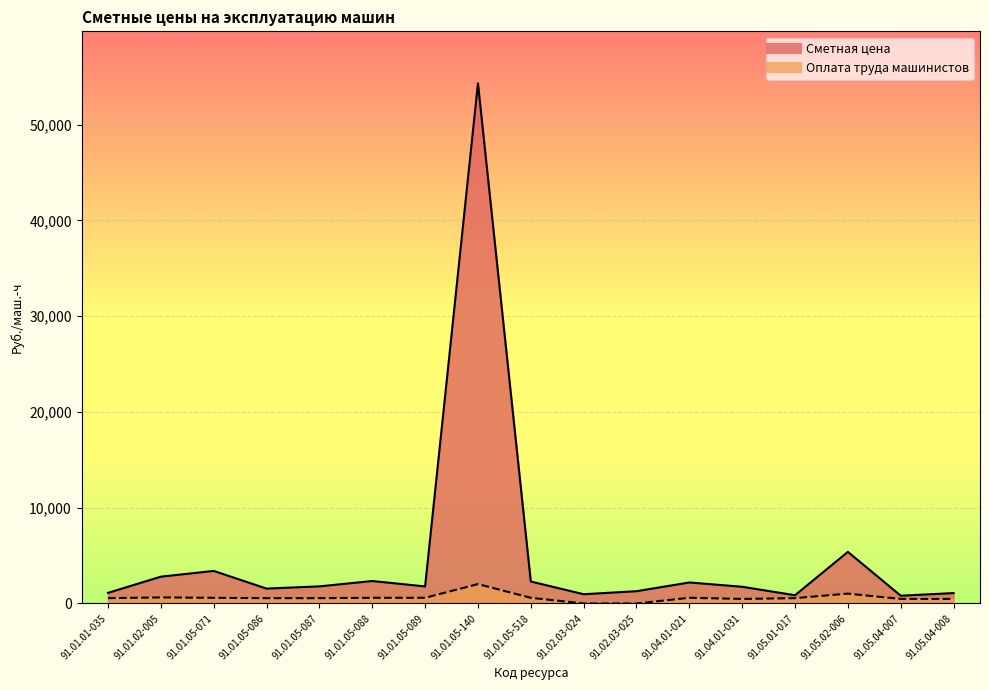

Where is Сметная цена nearest to the value 27558?

91.05.02-006